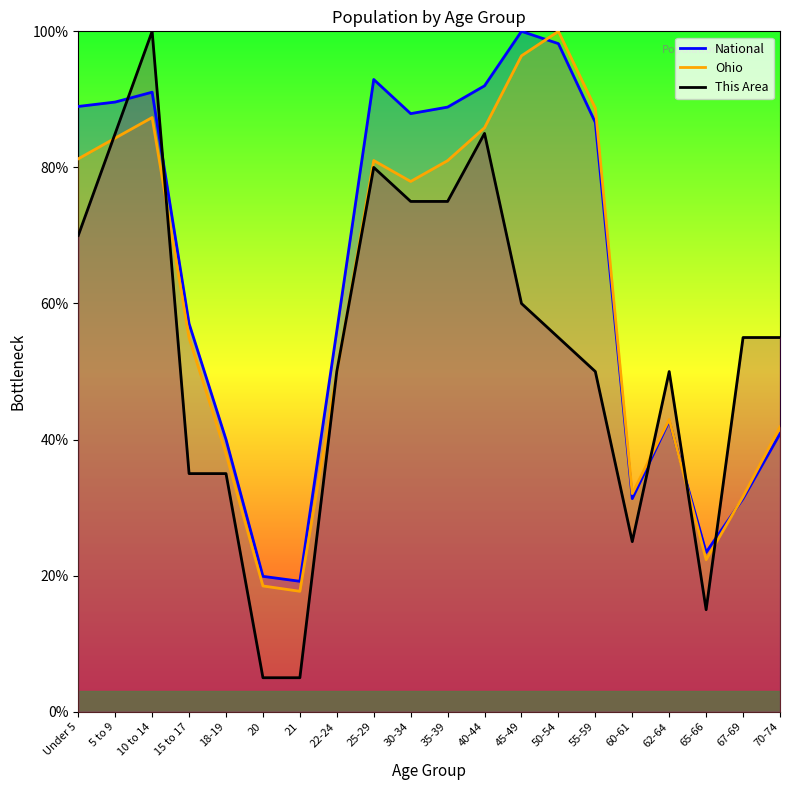

What is the sum of all National values?

1277.9